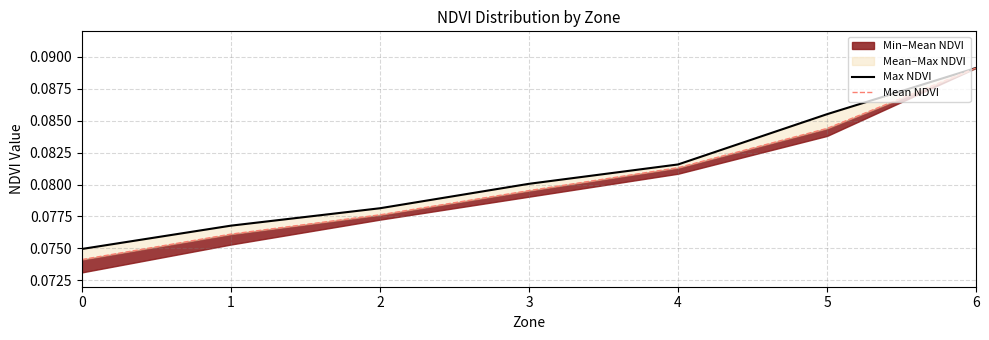

What is the value of the Mean NDVI point at the 5th from the left?

0.1